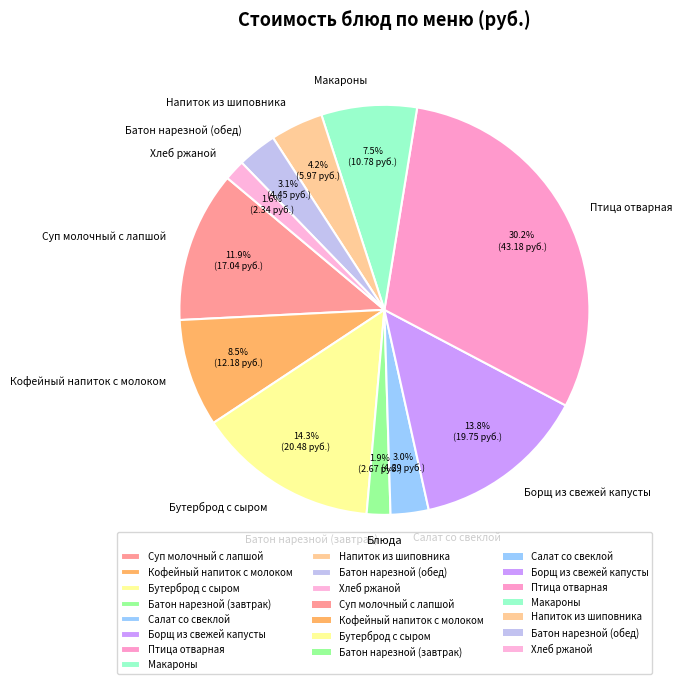

Combined, do Кофейный напиток с молоком and Суп молочный с лапшой account for over 50%?

No